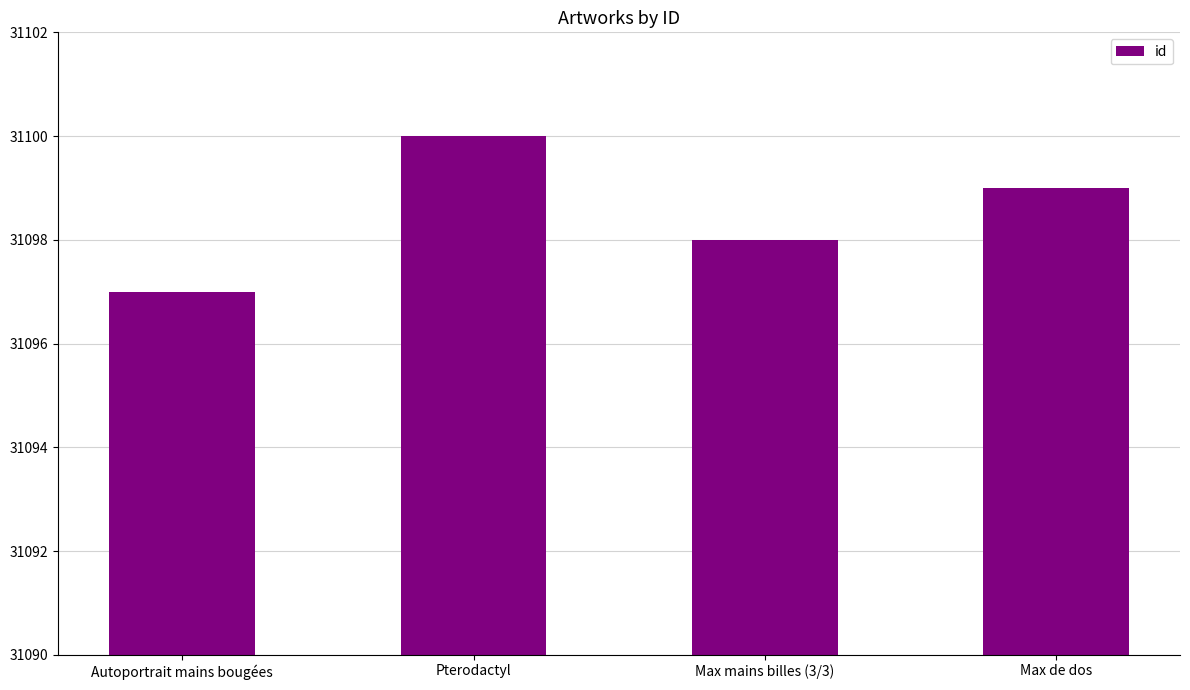

Reading left to right, transcribe all the data shown in this chart.

Autoportrait mains bougées=31097	Pterodactyl=31100	Max mains billes (3/3)=31098	Max de dos=31099